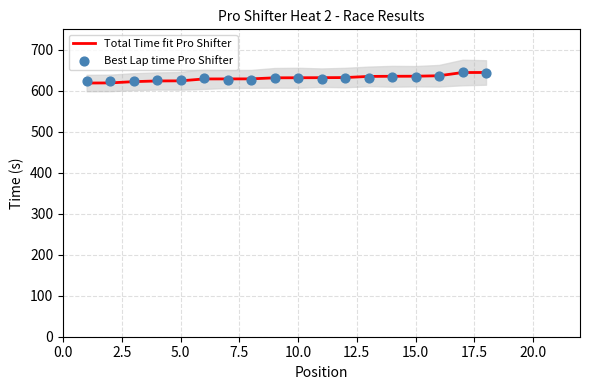

At how many categories does at least one series exceed 622?

18